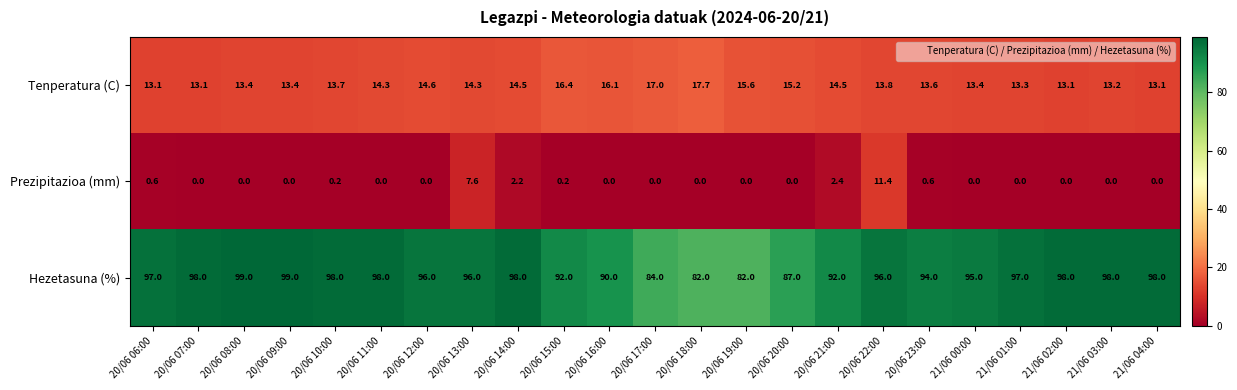

Which series changed the most between 20/06 08:00 and 20/06 19:00?

Hezetasuna (%)